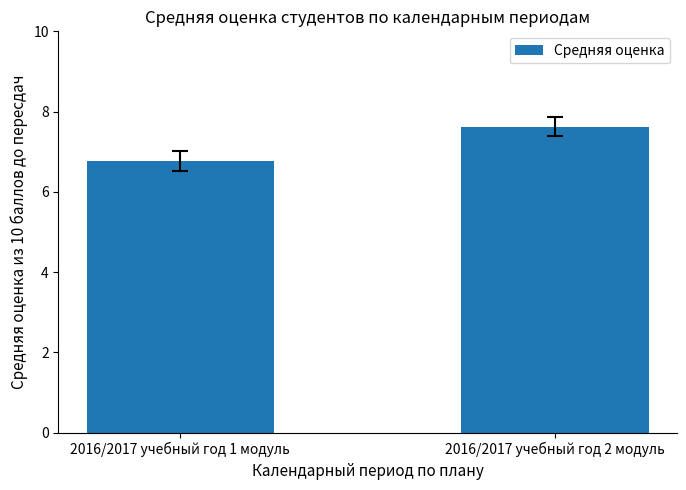

Rank the categories by value from highest to lowest.

2016/2017 учебный год 2 модуль, 2016/2017 учебный год 1 модуль